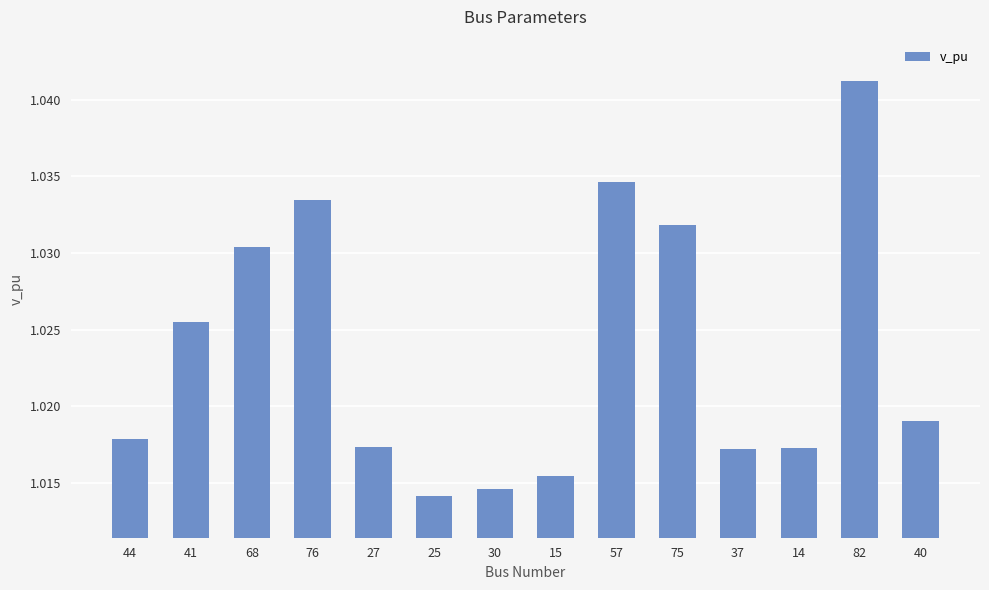

What is the label of the 11th bar from the right?

76